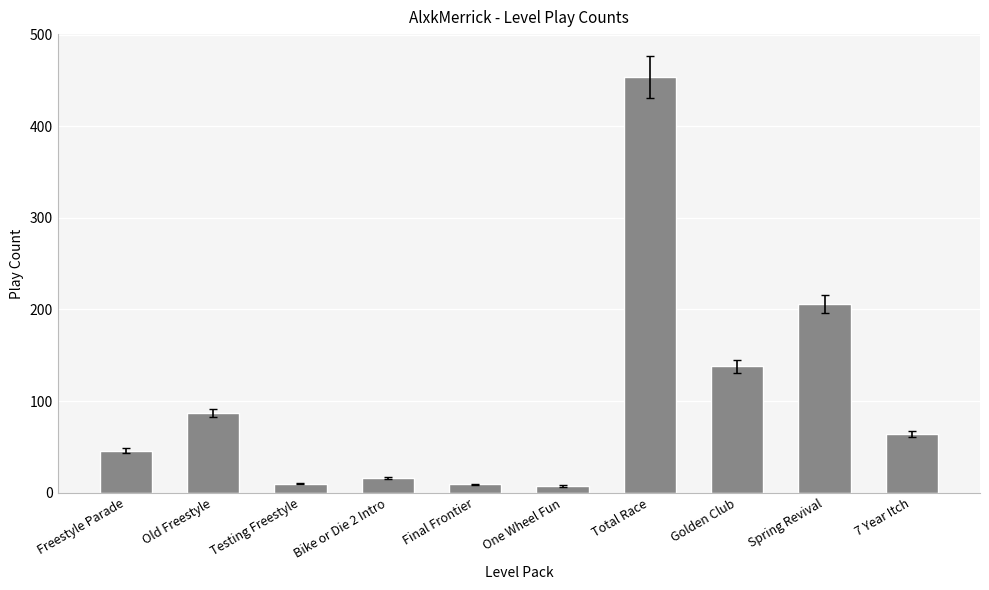

What is the ratio of the value at Spring Revival to the value at Golden Club?

1.5